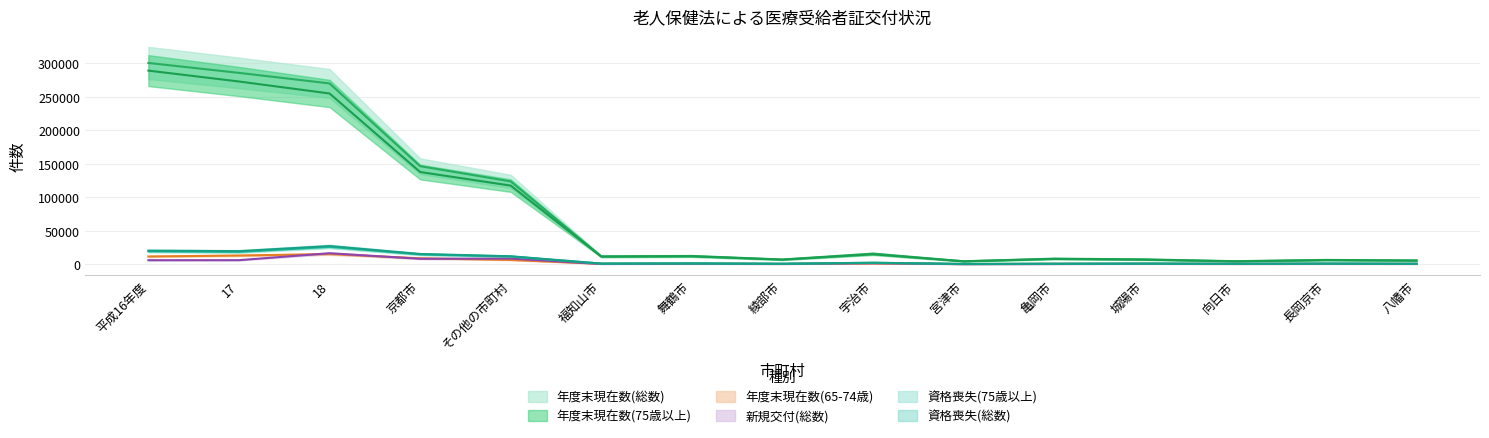

What is the difference between the maximum and minimum values in the 年度末現在数(65-74歳) series?

14877